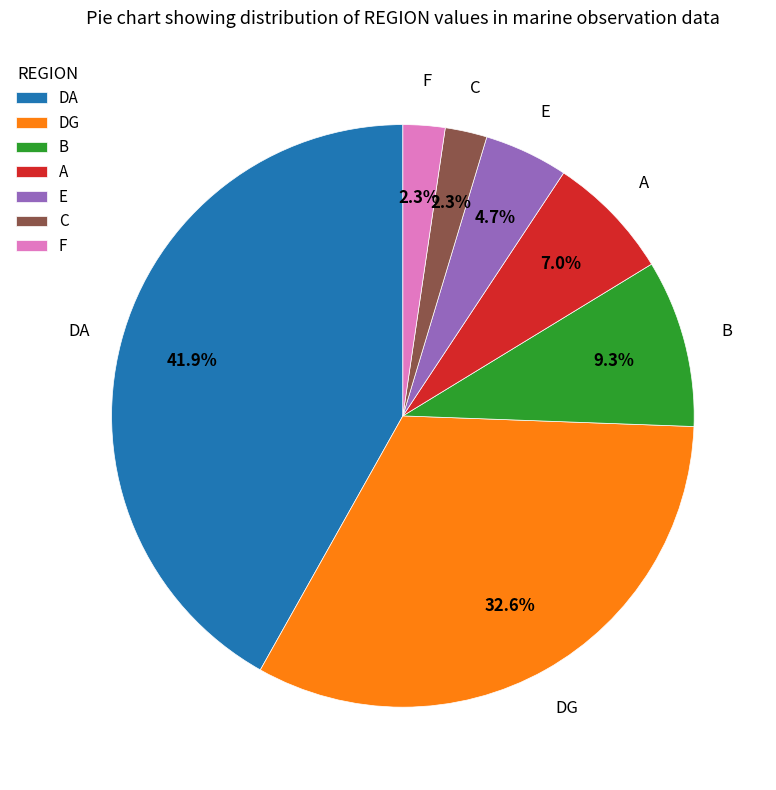

Does any single category account for the majority?

No